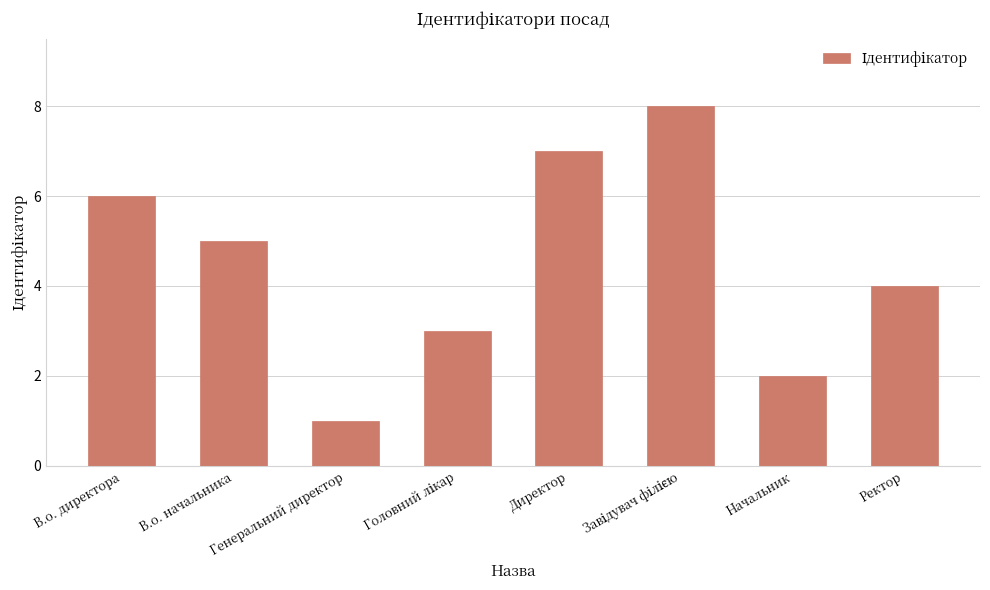

What is the difference between the second highest and minimum values?

6